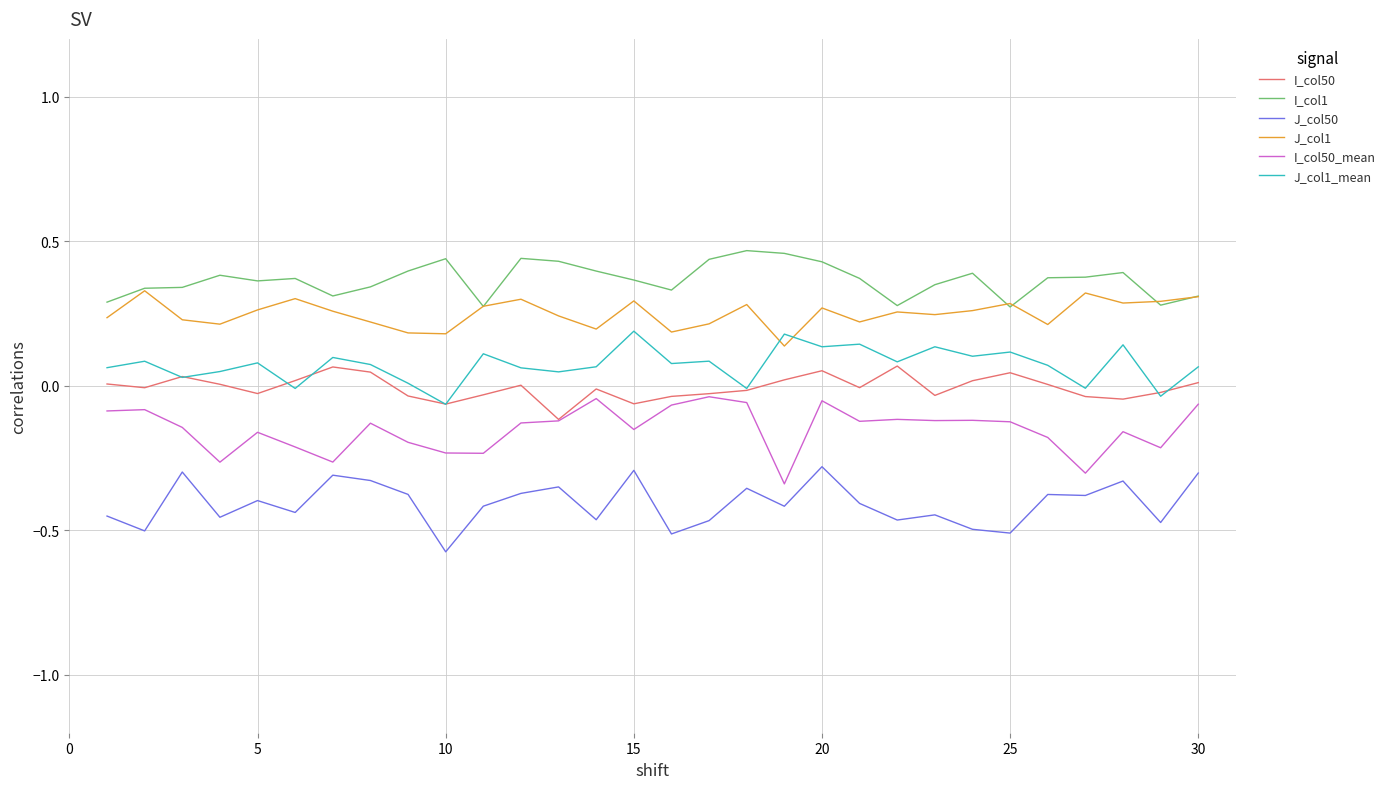

At how many categories does at least one series exceed 0?

30